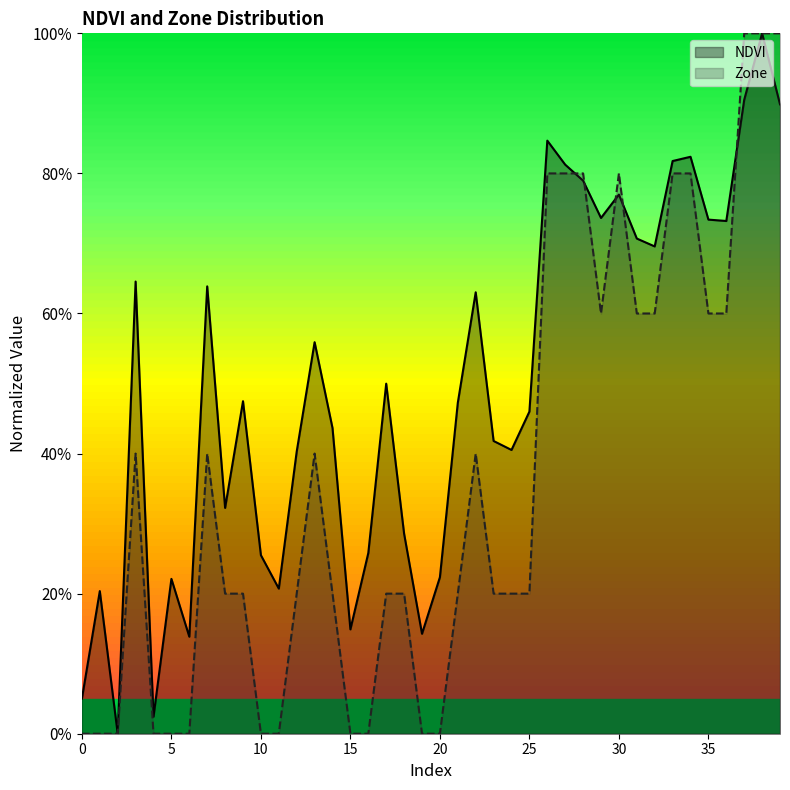

True or false: NDVI has more than 1 points higher than both neighbors.

True